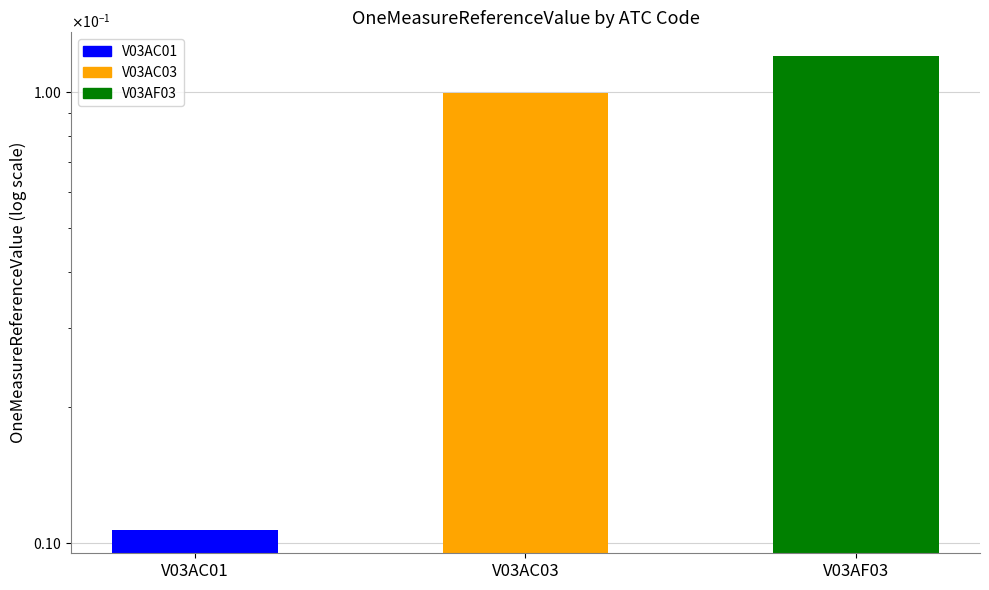

What is the sum of the values at V03AC03 and V03AC01?

0.1